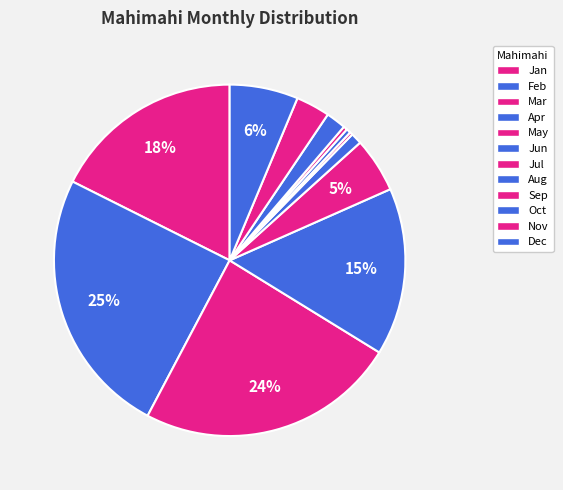

True or false: Nov accounts for 1% of the total.

False